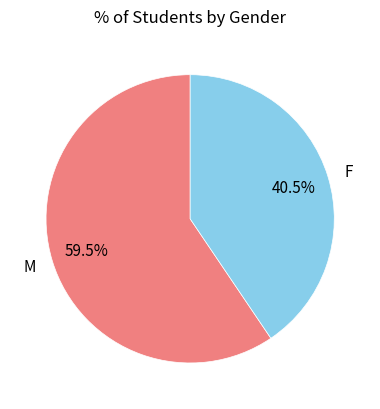

Which slice is the smallest?

F